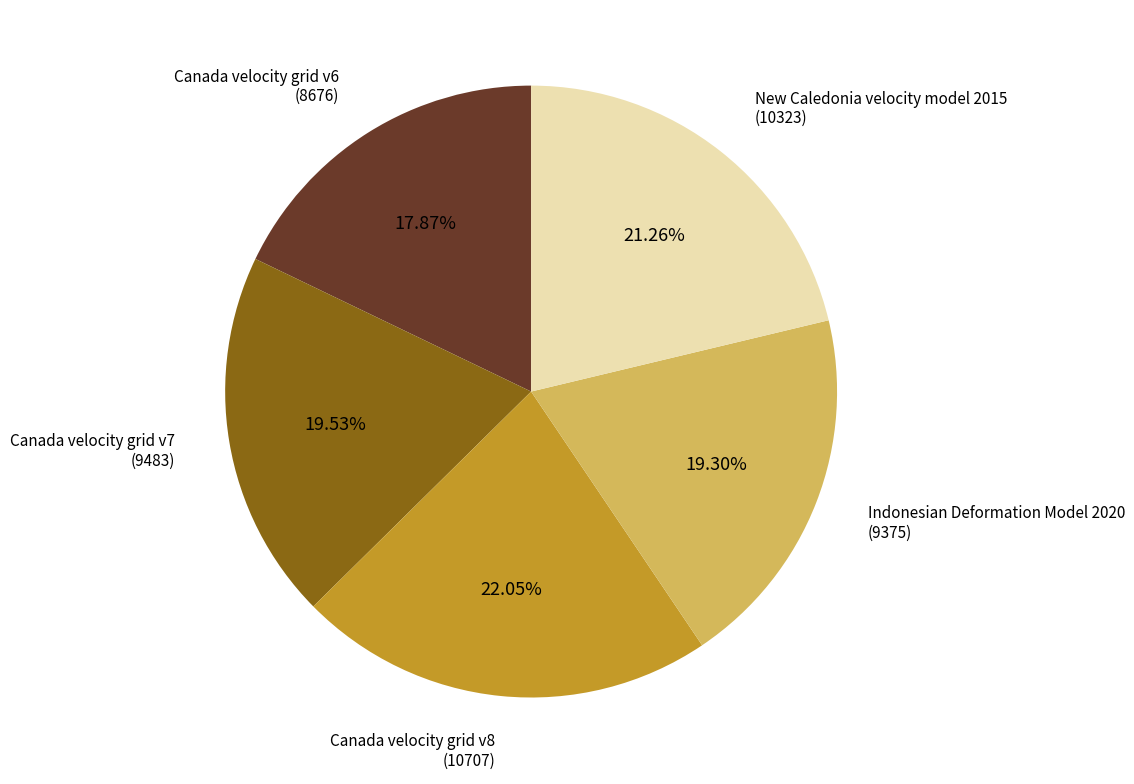

What is the ratio of the value at Canada velocity grid v6 to the value at Canada velocity grid v7?

0.9